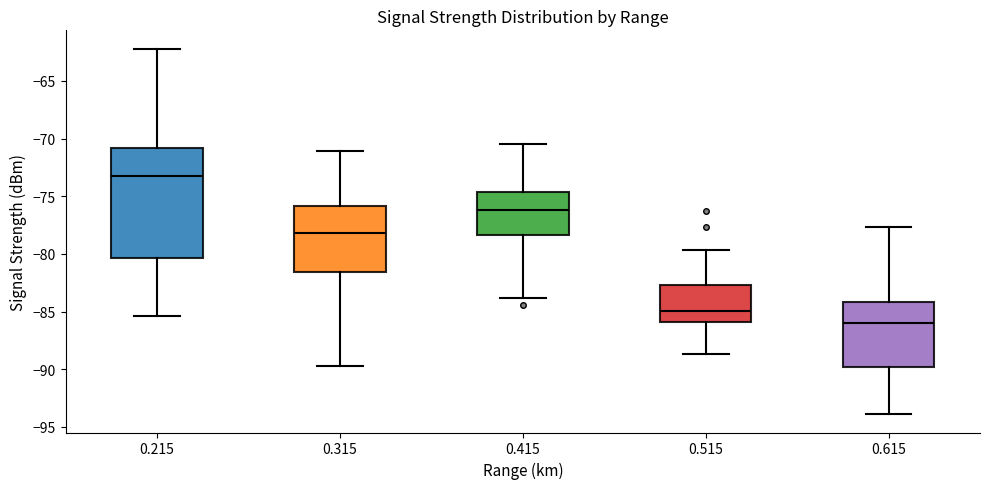

Reading left to right, read every box against the y-axis: the position of its median line, the range the box covers, and the ends of its whiskers. The values are not printed on the chart, so give them approximately, as read against the axis.

0.215: median -73.0, box -80.5 to -71.0, whiskers -85.5 to -62.0
0.315: median -78.0, box -81.5 to -76.0, whiskers -89.5 to -71.0
0.415: median -76.0, box -78.5 to -74.5, whiskers -84.0 to -70.5
0.515: median -85.0, box -86.0 to -82.5, whiskers -88.5 to -79.5
0.615: median -86.0, box -90.0 to -84.0, whiskers -94.0 to -77.5